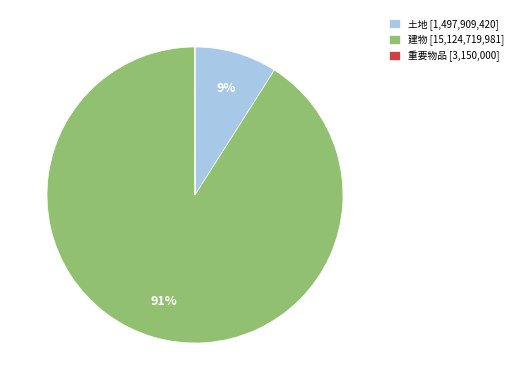

Approximately how many times larger is the value at 建物 [15,124,719,981] compared to 土地 [1,497,909,420]?

10.1